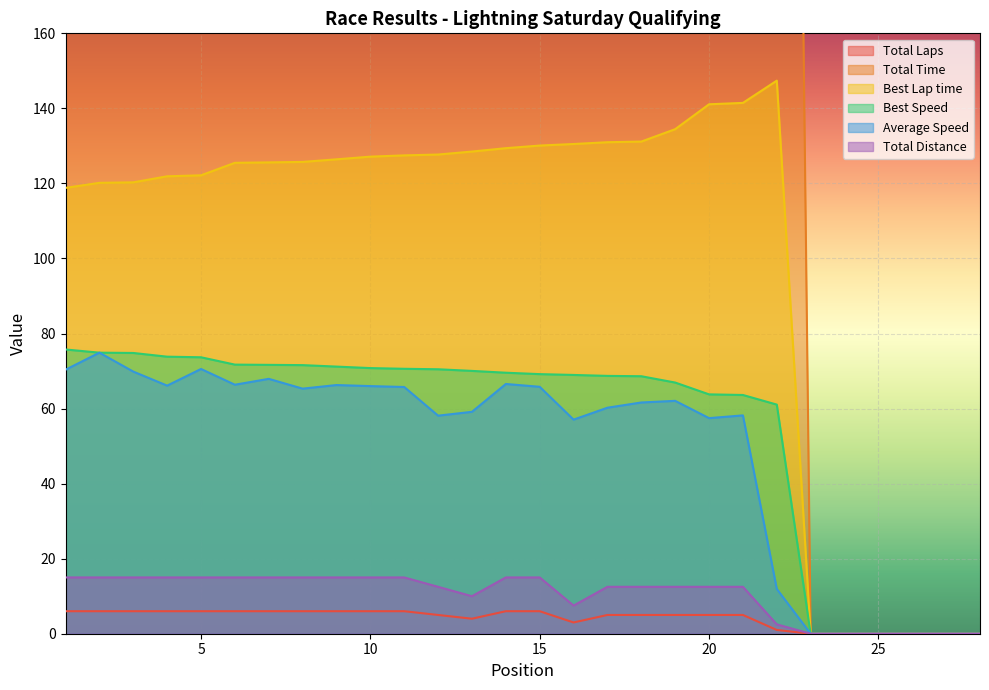

How many values in the Average Speed series are below 62?

14